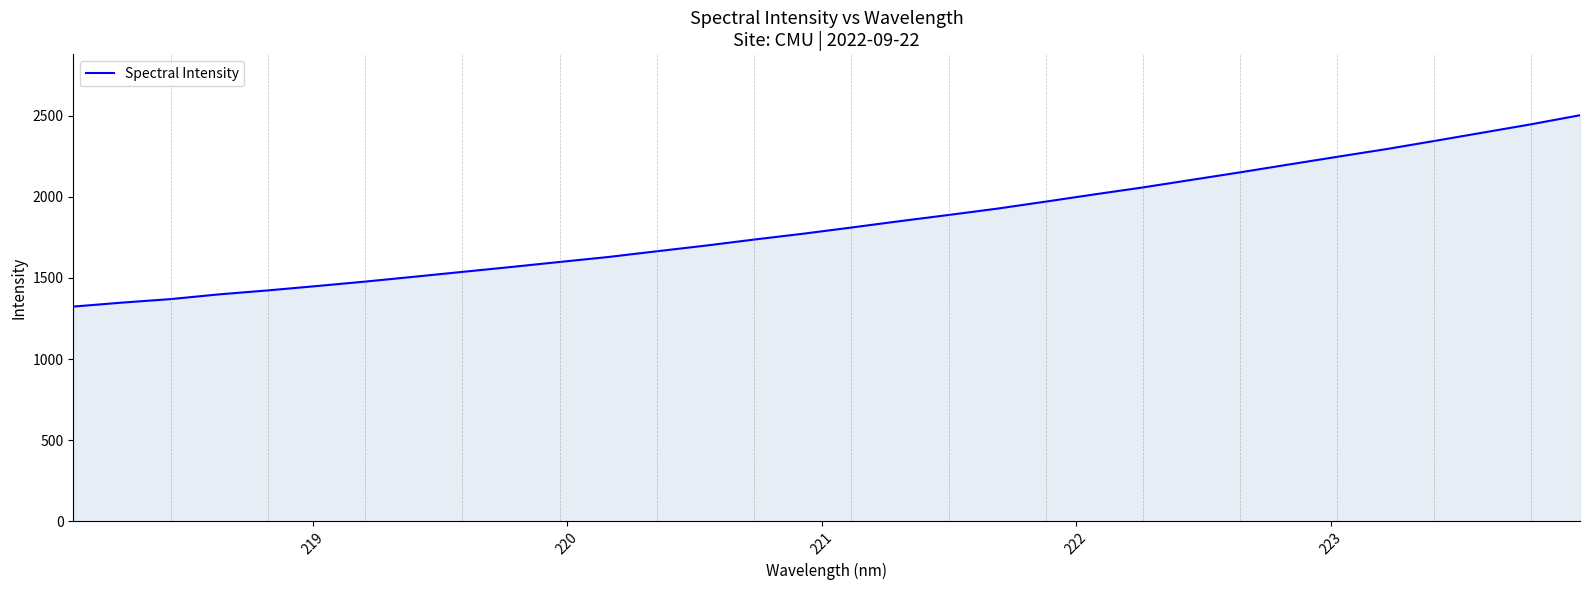

How many values exceed 1810?

16